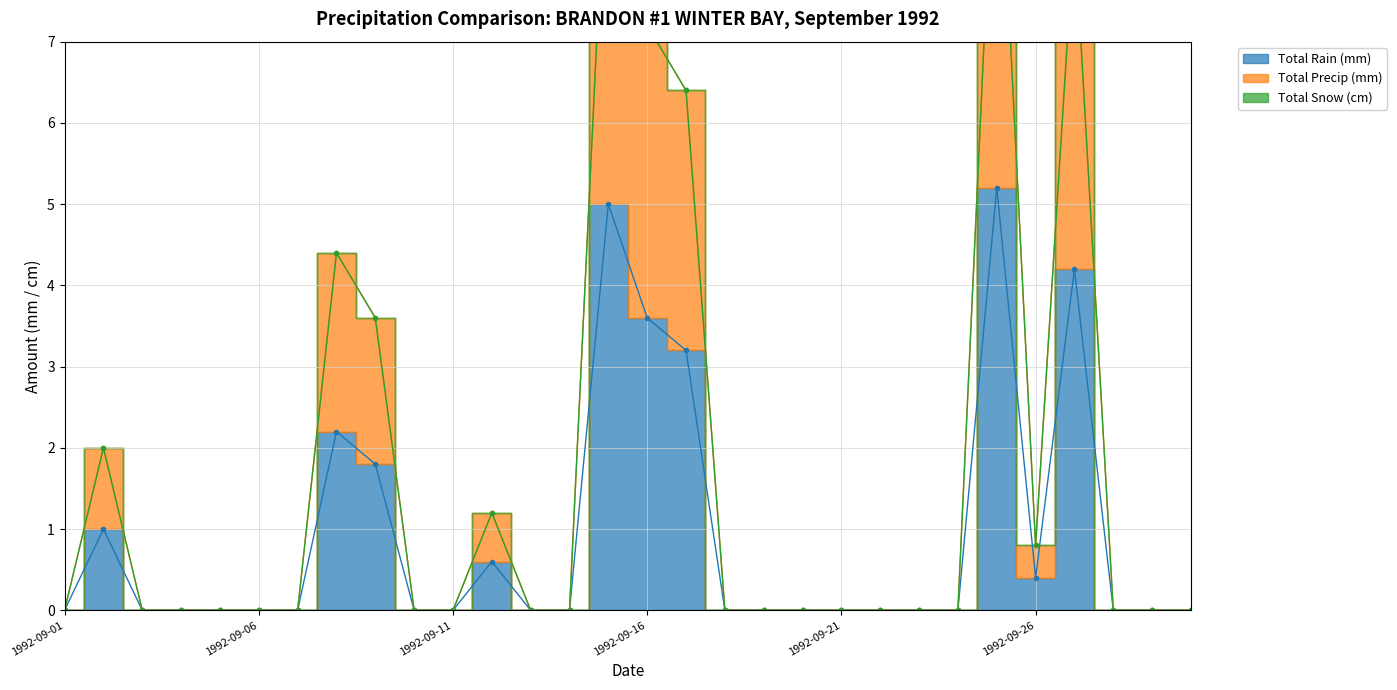

How many interior local peaks does the Total Rain (mm) series have?

6